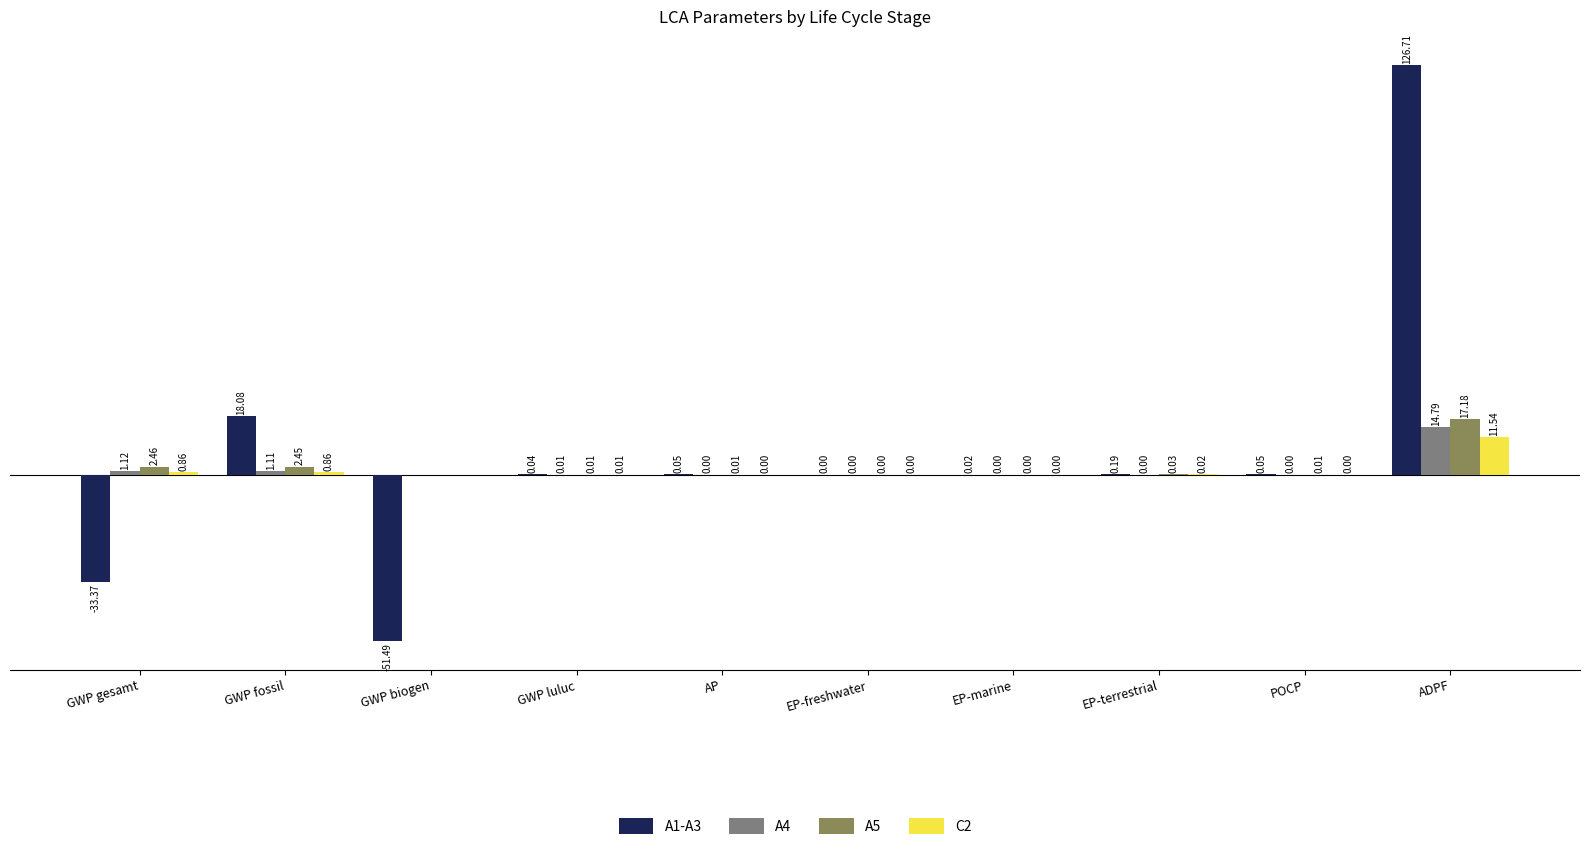

Between GWP fossil and EP-freshwater, which series saw the biggest shift?

A1-A3